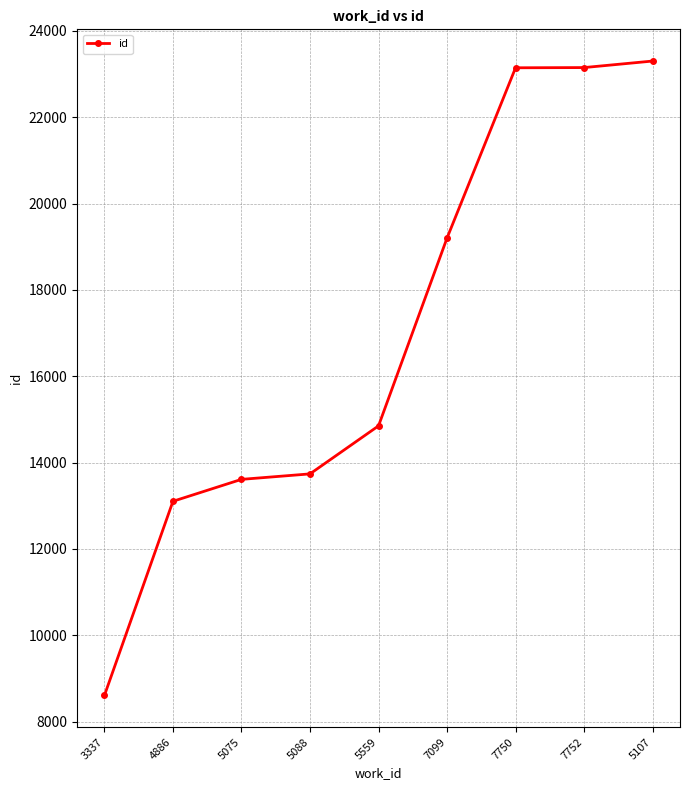

How many data points are less than 14852?

4